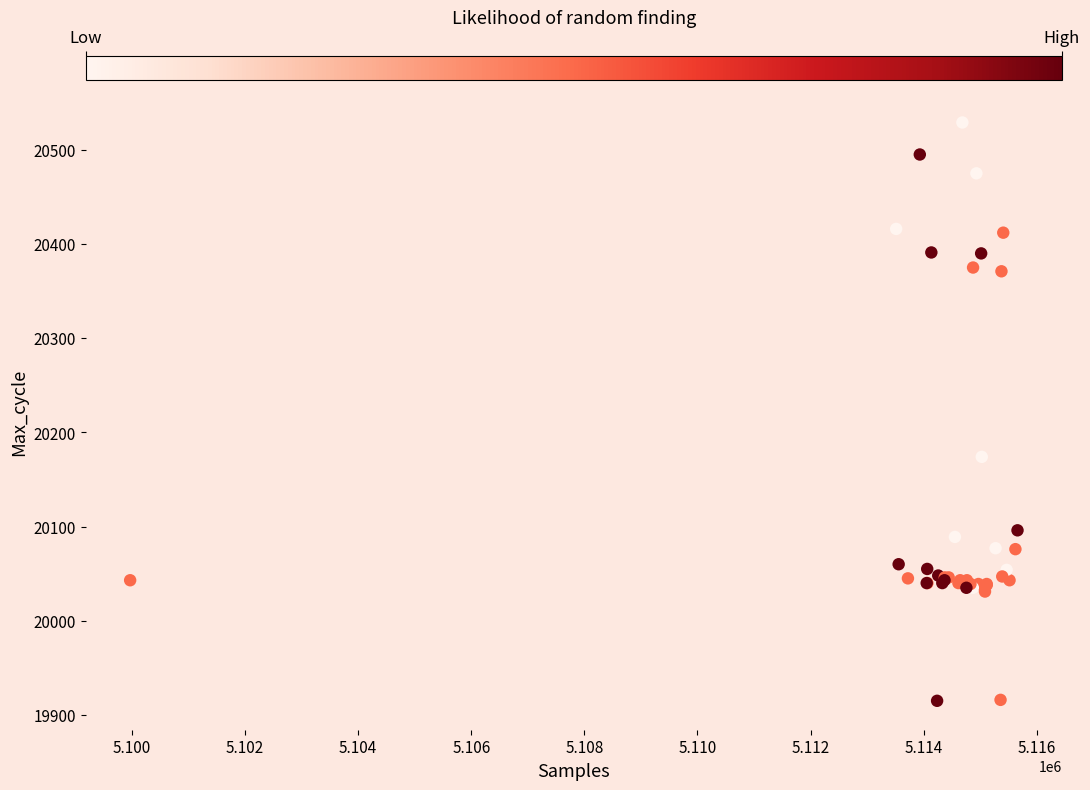

What Y value in the scatter plot is closest to 20222?

20174